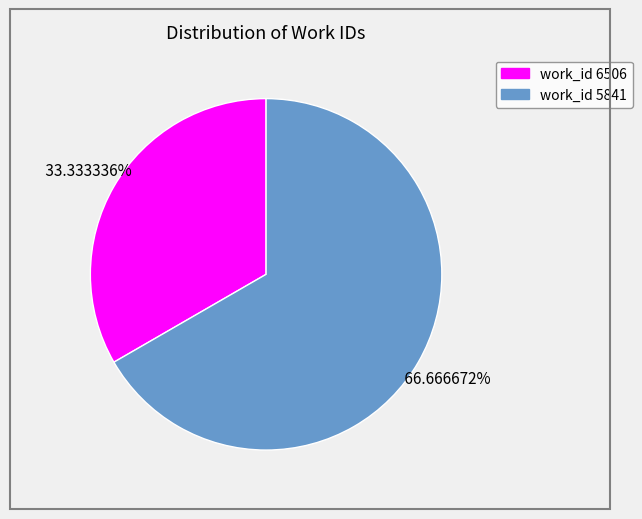

To the nearest percent, what is the average slice percentage?

50%